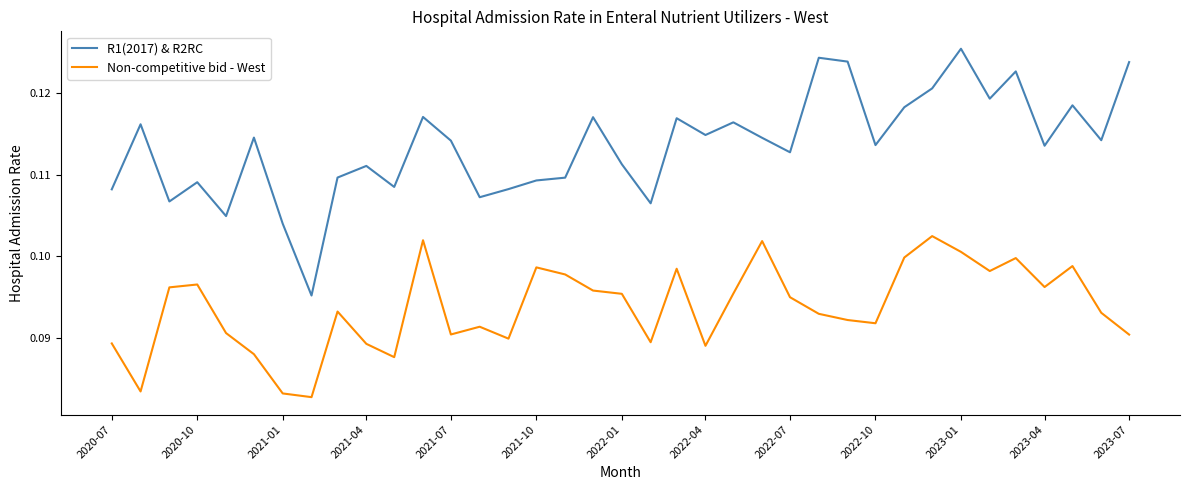

True or false: Non-competitive bid - West and R1(2017) & R2RC intersect in this chart.

False